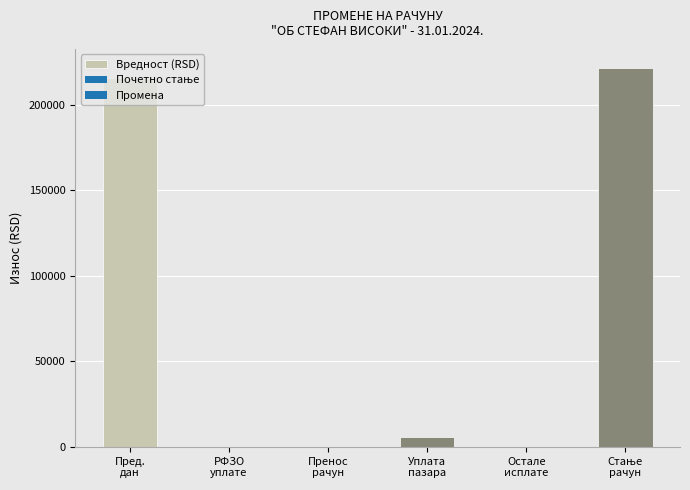

Between Пренос
рачун and Уплата
пазара, which is larger?

Уплата
пазара